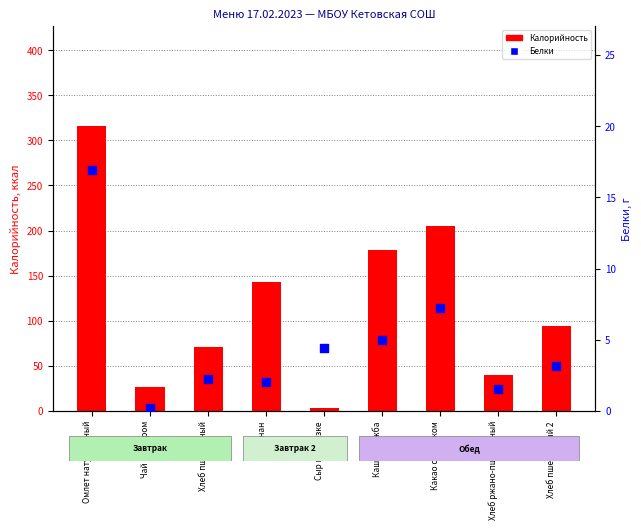

Is the value of Белки at Каша Дружба greater than the value of Калорийность at Хлеб ржано-пшеничный?

No